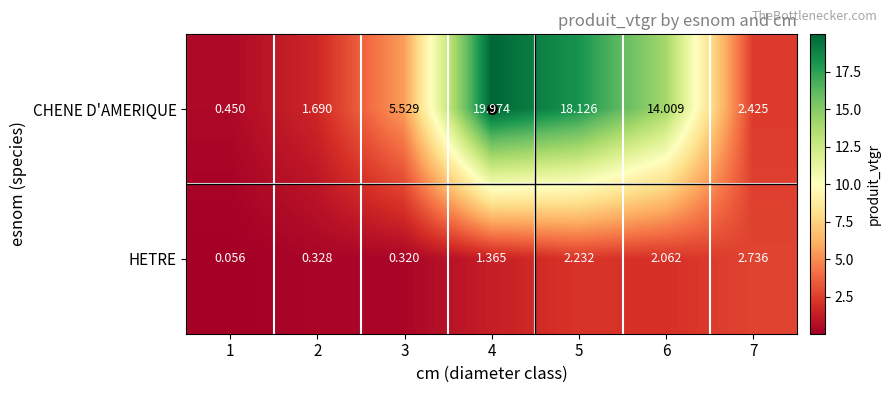

Which series has the largest range (max minus min)?

CHENE D'AMERIQUE